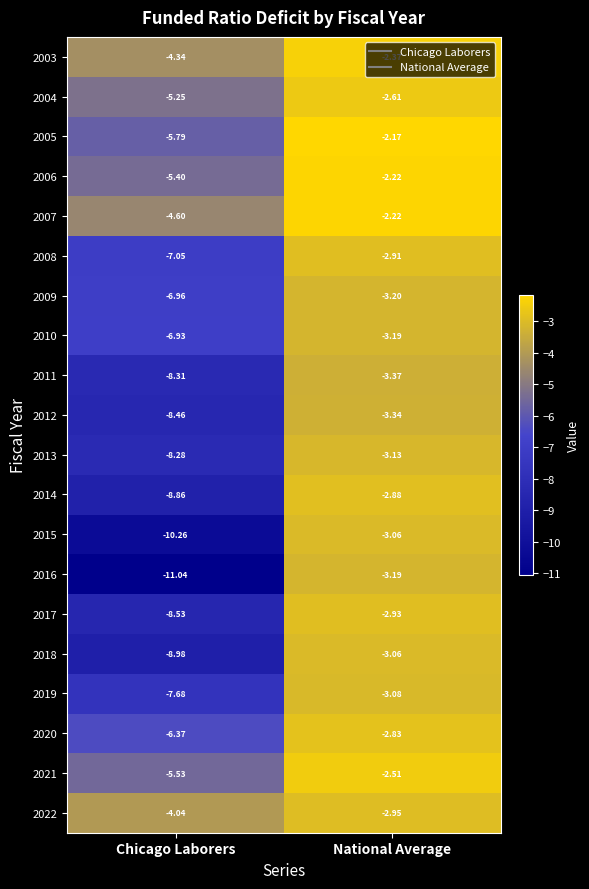

Is the value of 2022 at National Average greater than the value of 2007 at National Average?

No